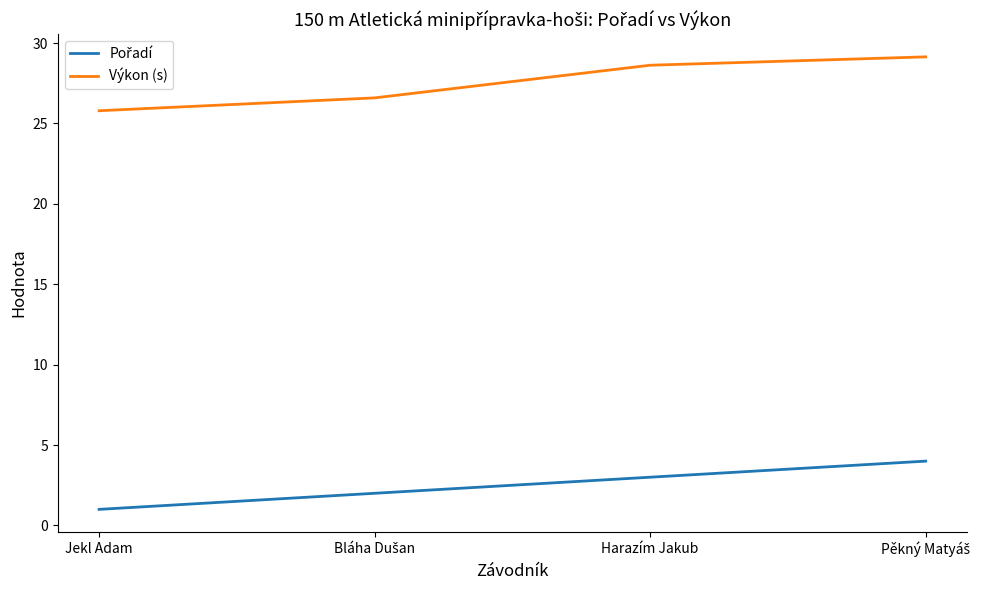

At how many categories does at least one series exceed 12?

4